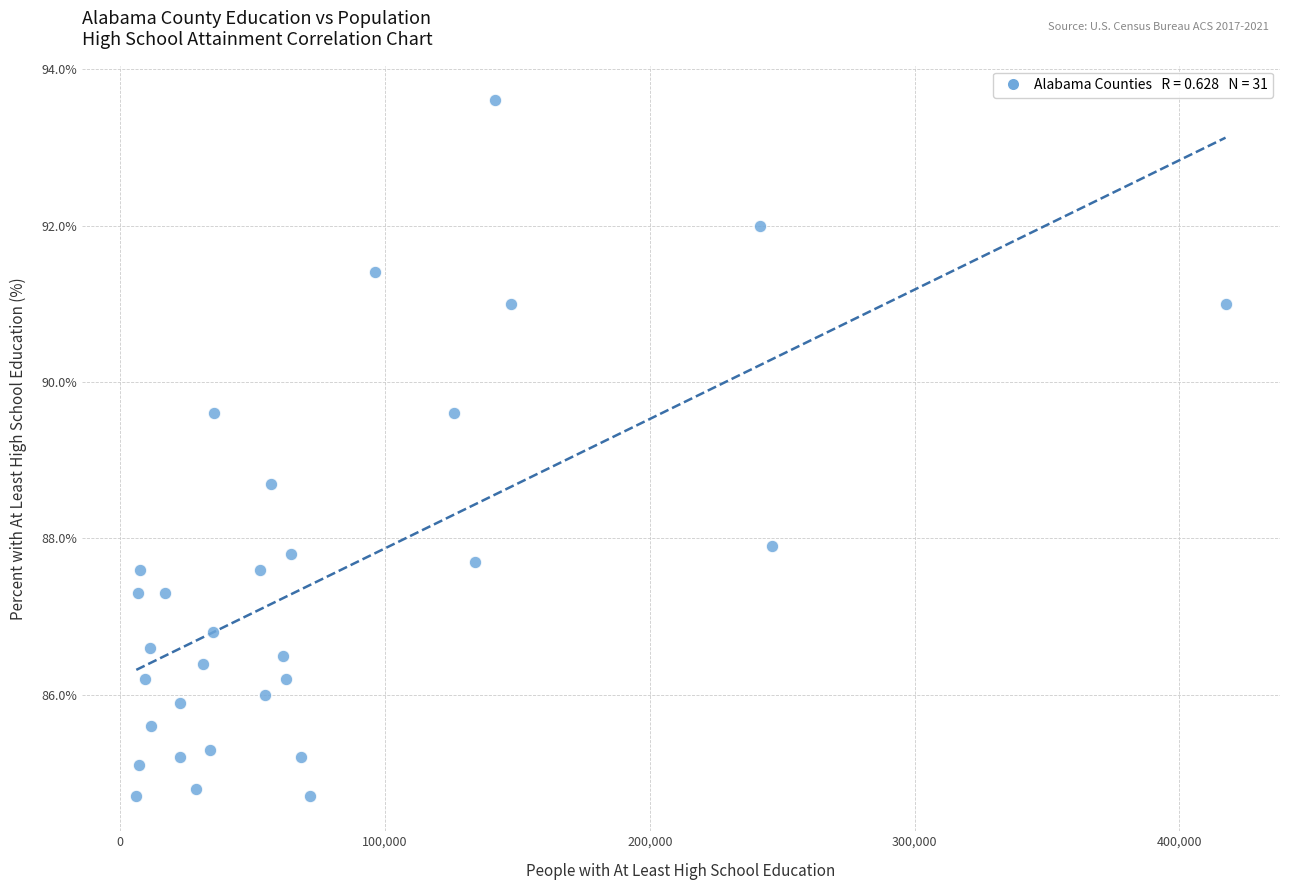

What is the range of X values (max minus min)?

411353.0